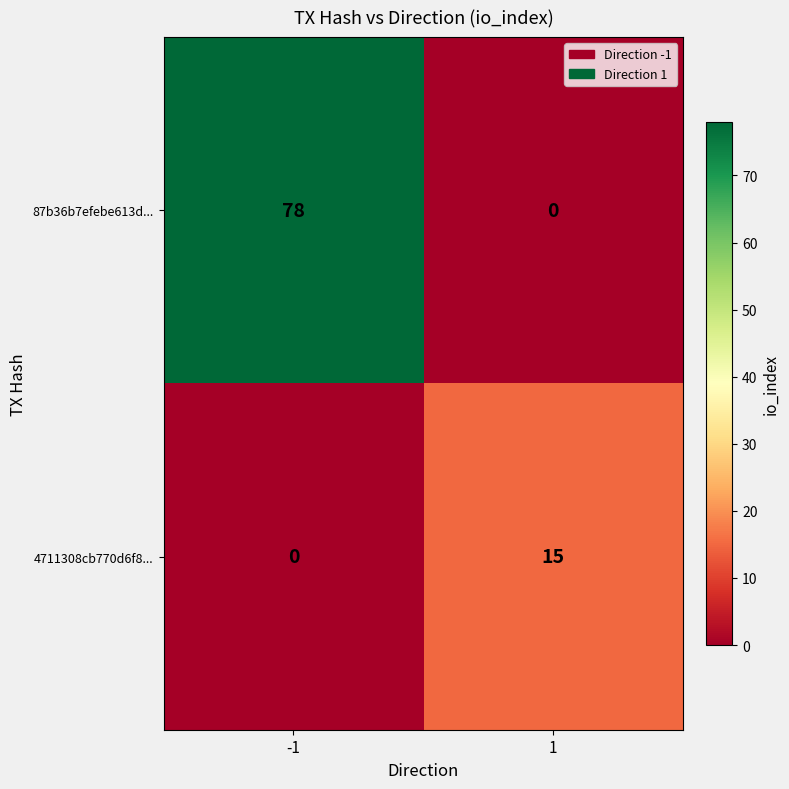

At 1, list the series in order from largest to smallest.

4711308cb770d6f8..., 87b36b7efebe613d...